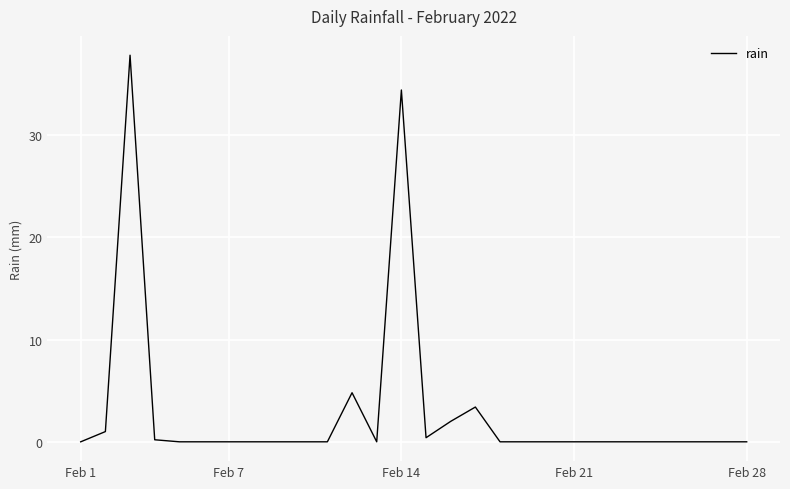

What is the maximum value shown in the chart?

37.8